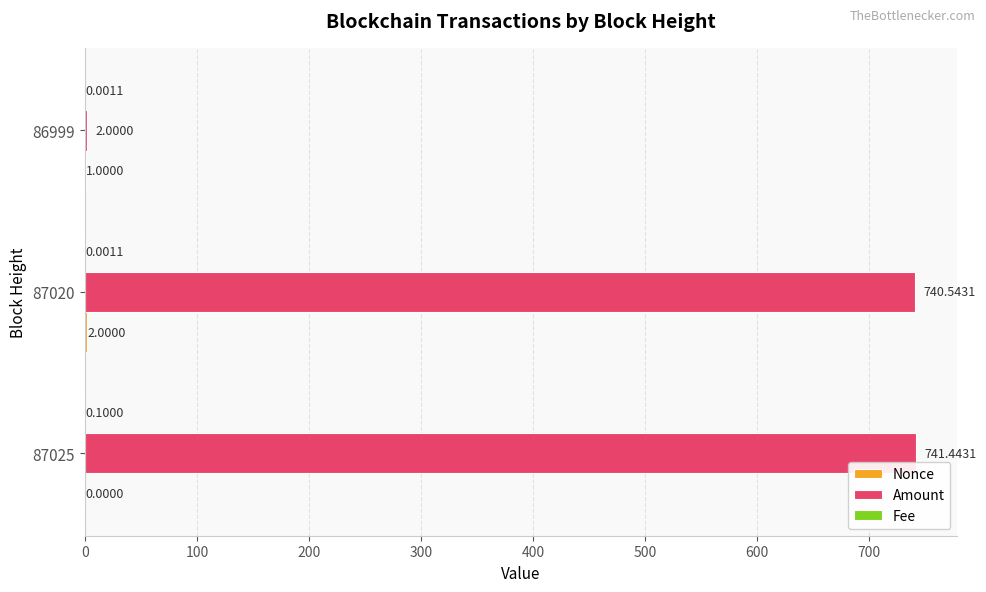

Which series has the largest total across all categories?

Amount